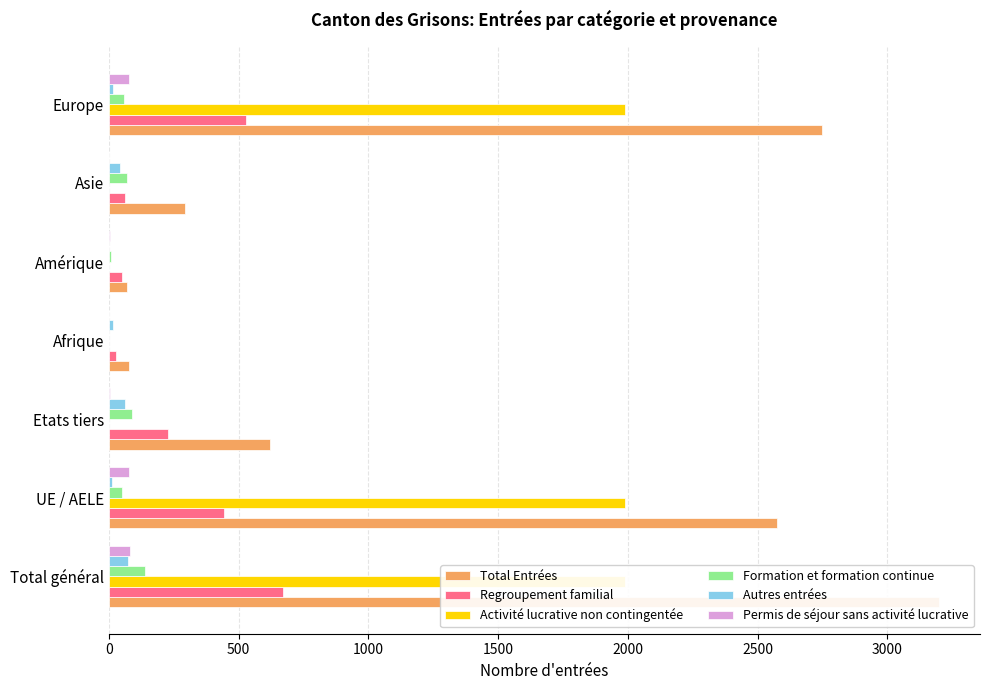

What are all the series names shown in the legend?

Total Entrées, Regroupement familial, Activité lucrative non contingentée, Formation et formation continue, Autres entrées, Permis de séjour sans activité lucrative